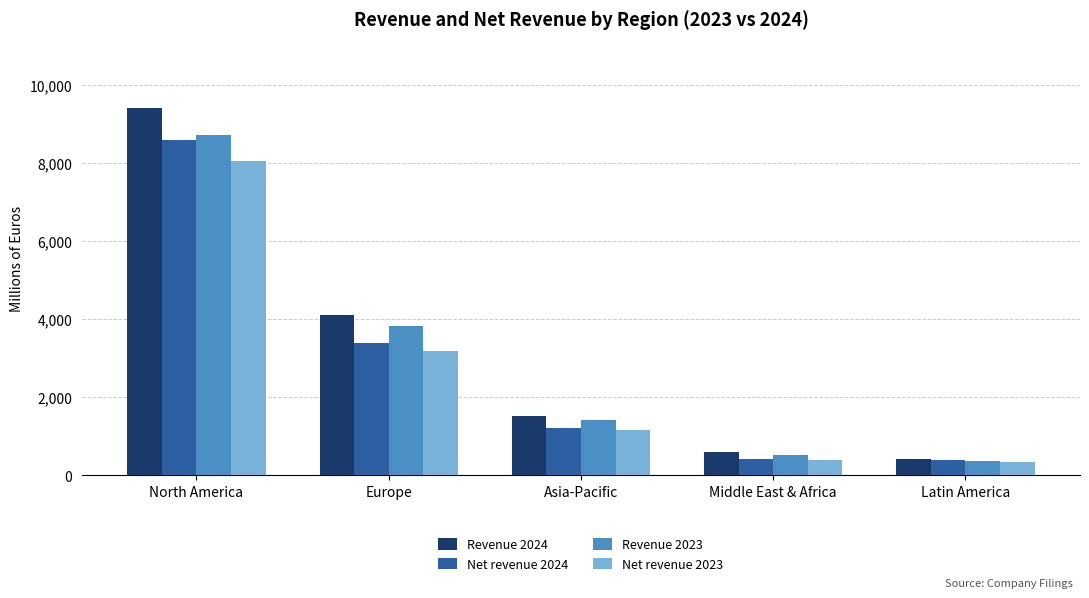

What is the difference between the maximum and minimum values in the Revenue 2024 series?

8998